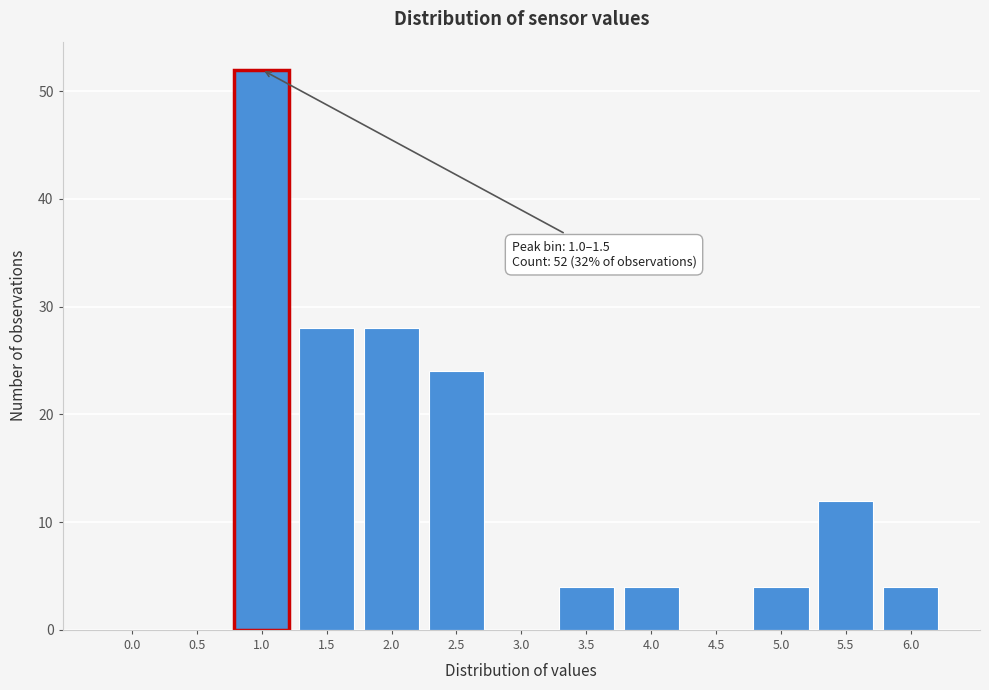

Reading left to right, list all the values displayed in this chart.

0.0=0	0.5=0	1.0=52	1.5=28	2.0=28	2.5=24	3.0=0	3.5=4	4.0=4	4.5=0	5.0=4	5.5=12	6.0=4